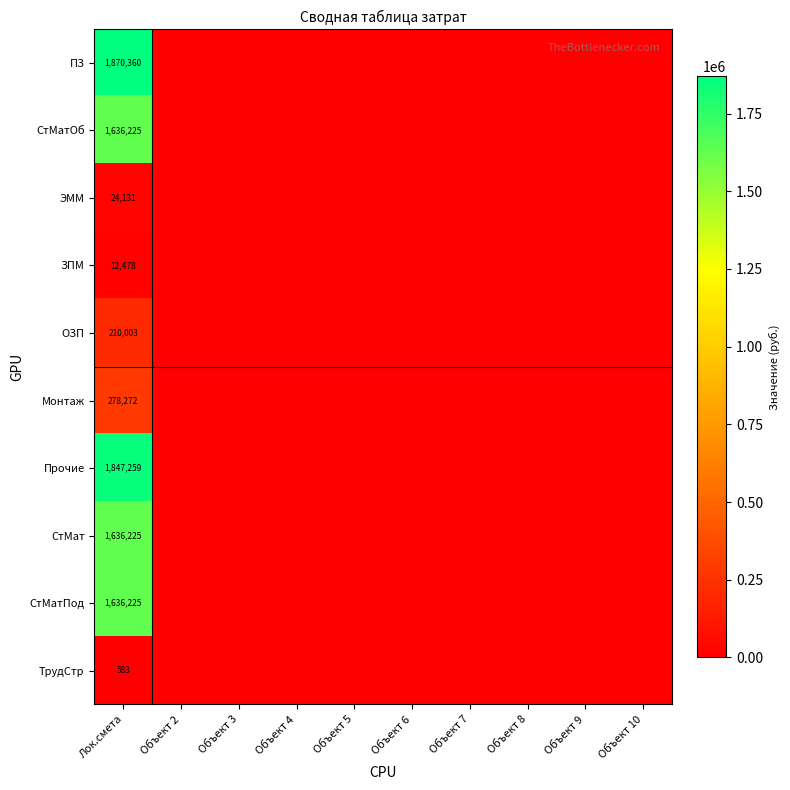

True or false: ТрудСтр has a value of 583 at Лок.смета.

True